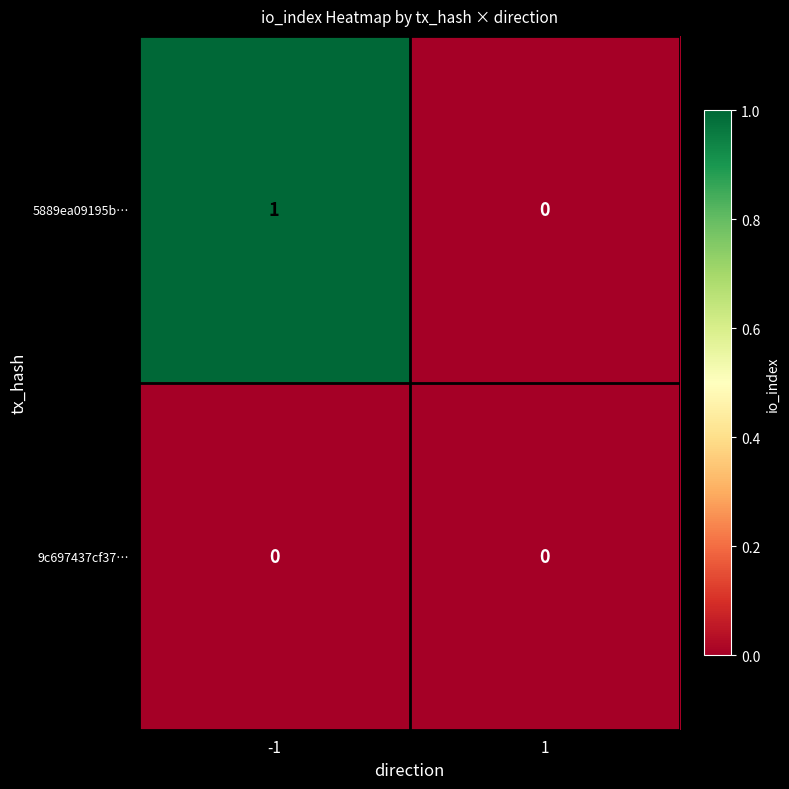

Reading left to right, transcribe all the data shown in this chart.

5889ea09195b…: -1=1	1=0
9c697437cf37…: -1=0	1=0